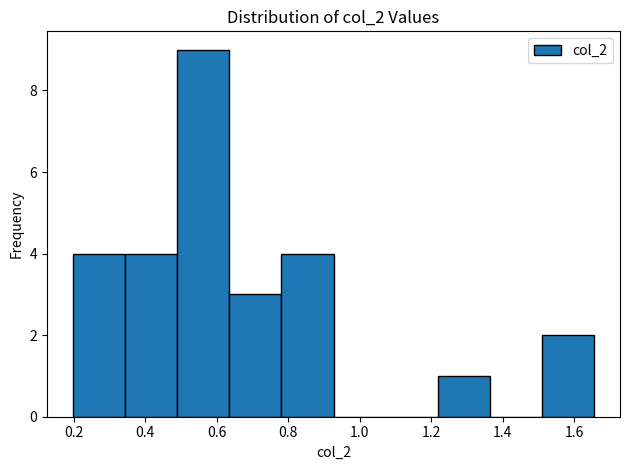

Over which range of the x-axis is the bar tallest?

0.50 to 0.64